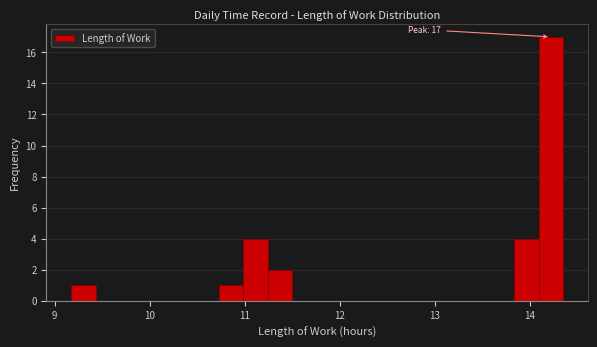

Read against the x-axis, roughly where is the centre of the tallest bar?

14.2